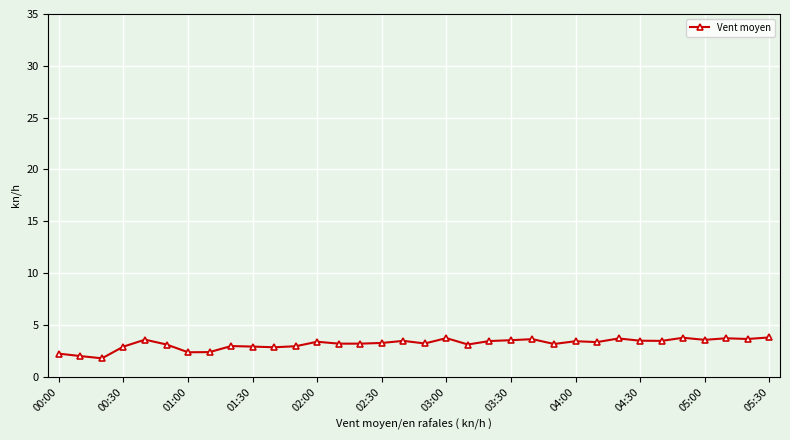

True or false: the data has more than 2 interior local peaks.

True